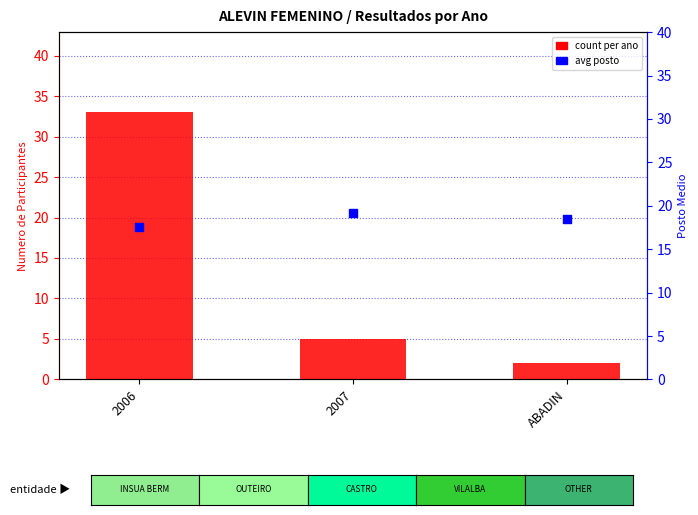

At which category is the sum across all series the highest?

2006